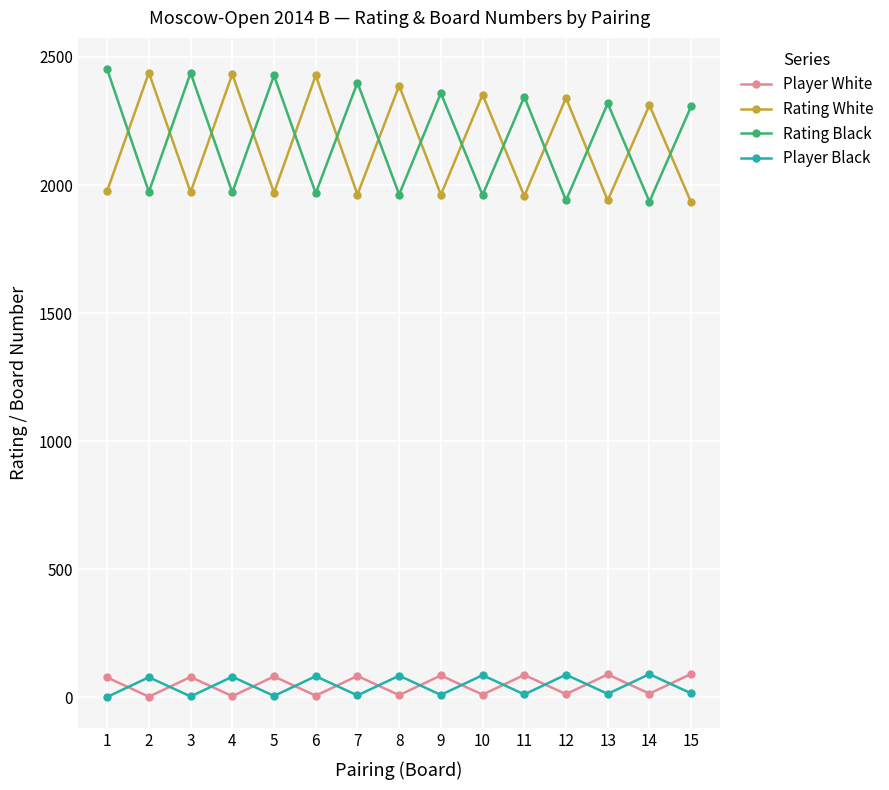

True or false: Player White and Rating Black cross at least once.

False